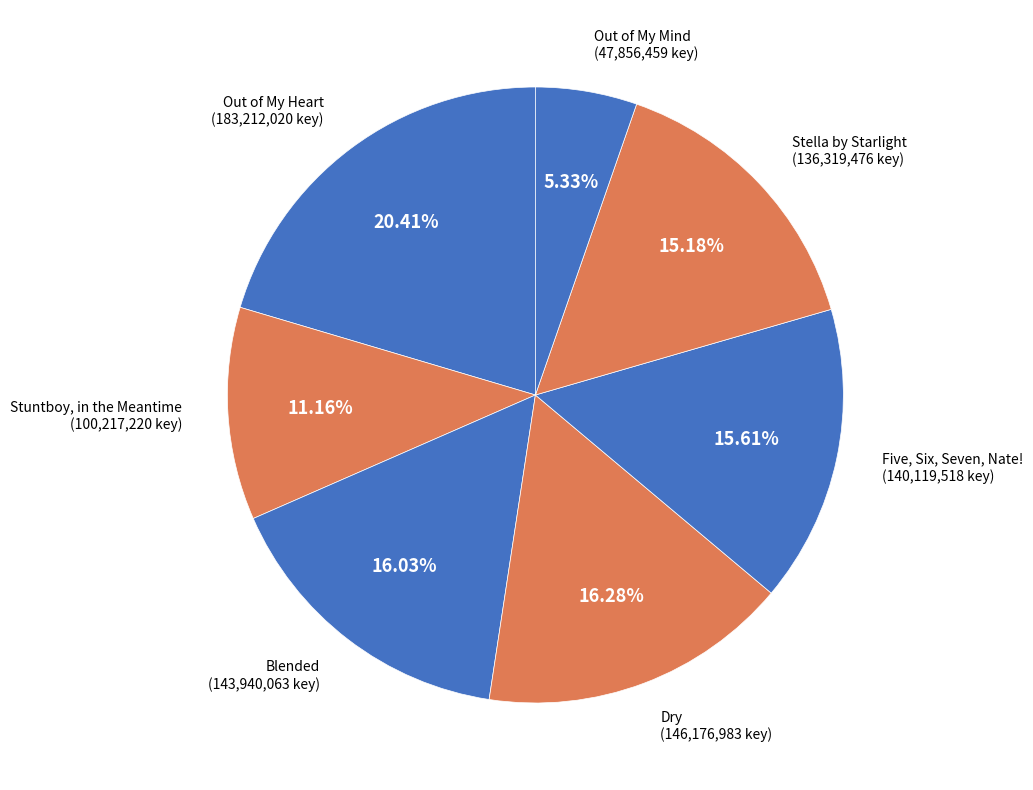

Is Out of My Mind the majority of the pie?

No